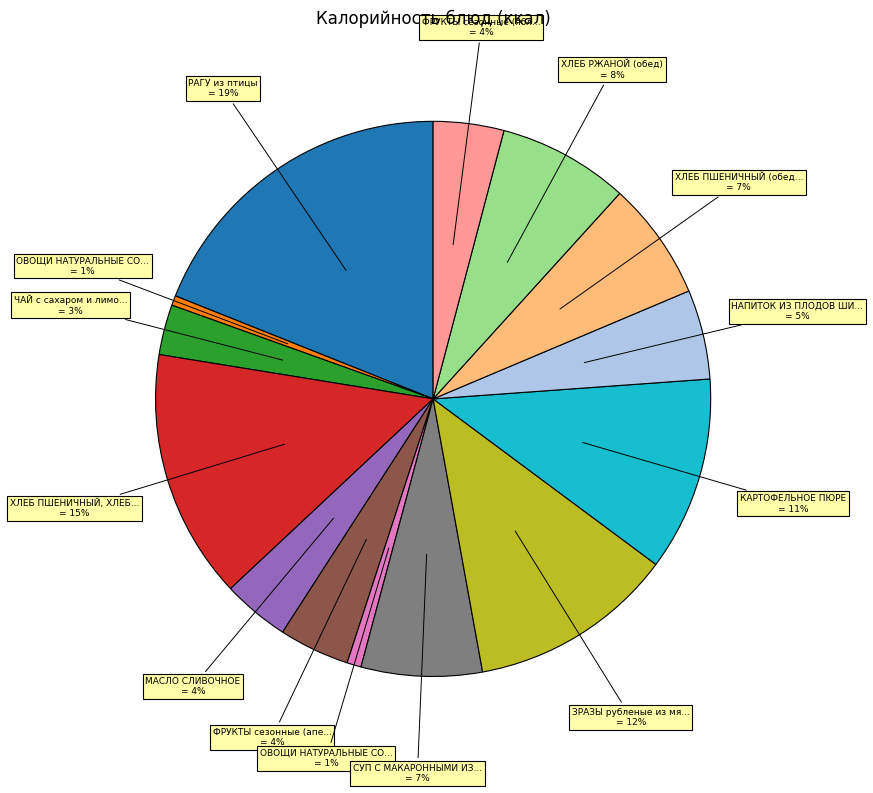

How many segments does this pie chart have?

14